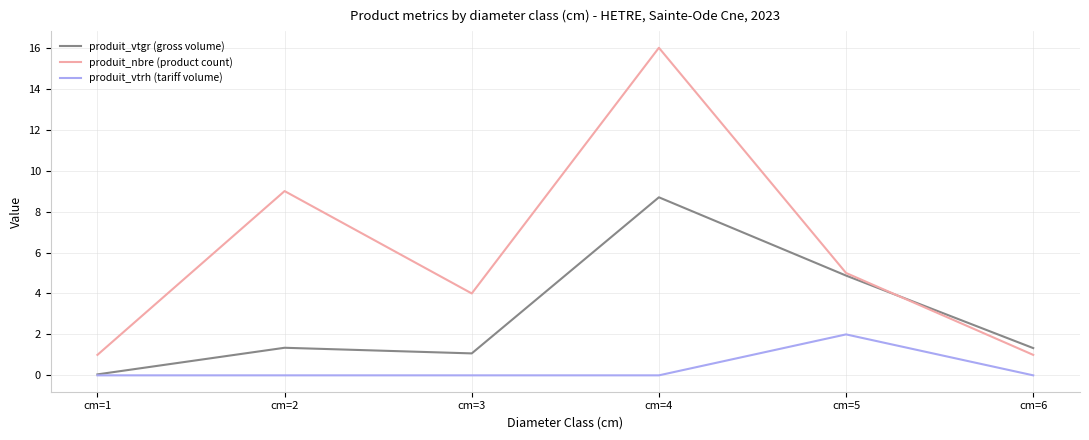

How many distinct data groups are displayed?

3